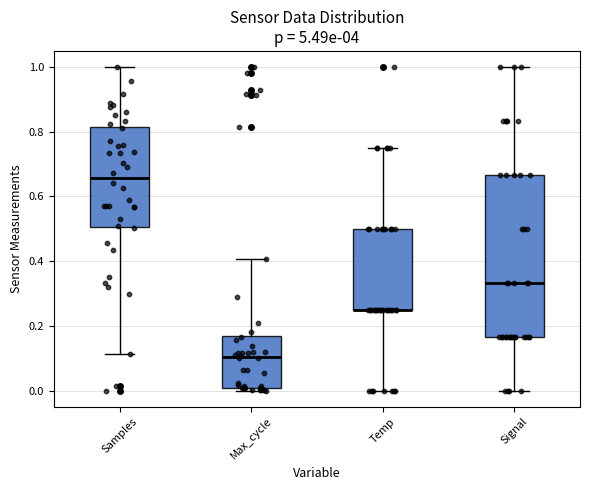

Comparing the boxes themselves (not the whiskers), which one is the tallest?

Signal